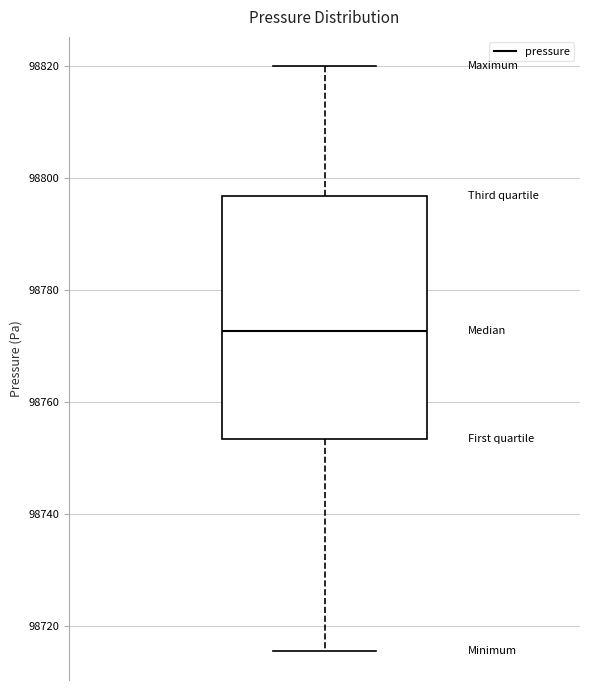

Transcribe this box plot: give where the median line is, the range the box spans, and where the two whiskers end, as read against the y-axis. The values are not printed on the chart, so give them approximately, as read against the axis.

median 98772, box 98754 to 98796, whiskers 98716 to 98820